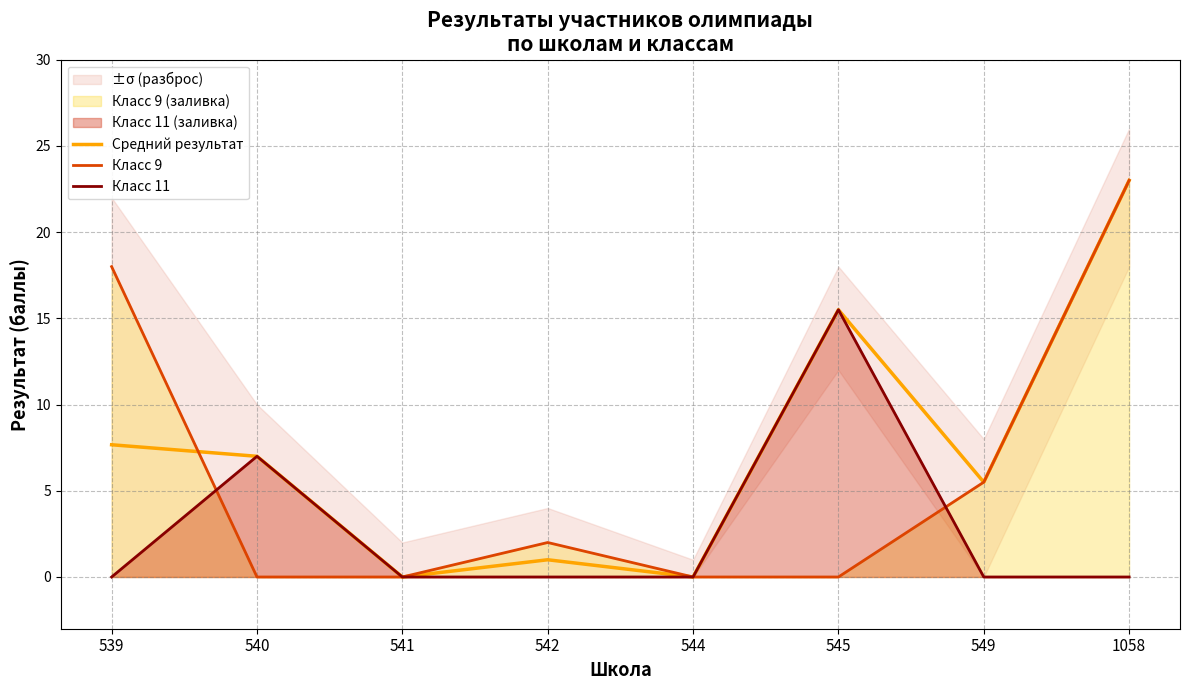

How many intersections are there between Класс 11 and Класс 9?

2